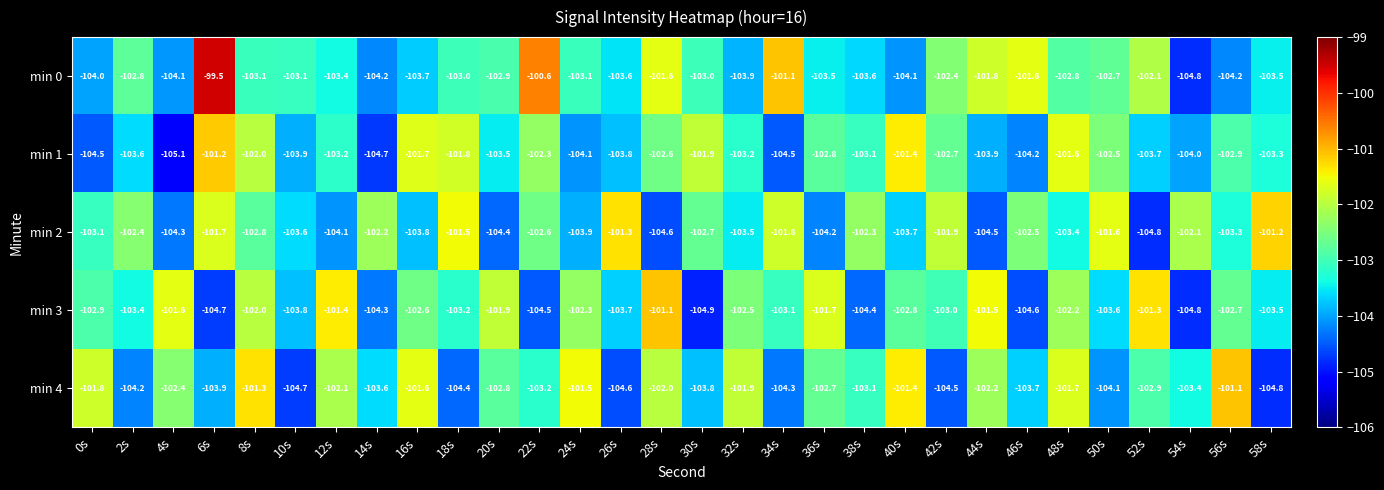

Where is min 2 nearest to the value -103?

0s